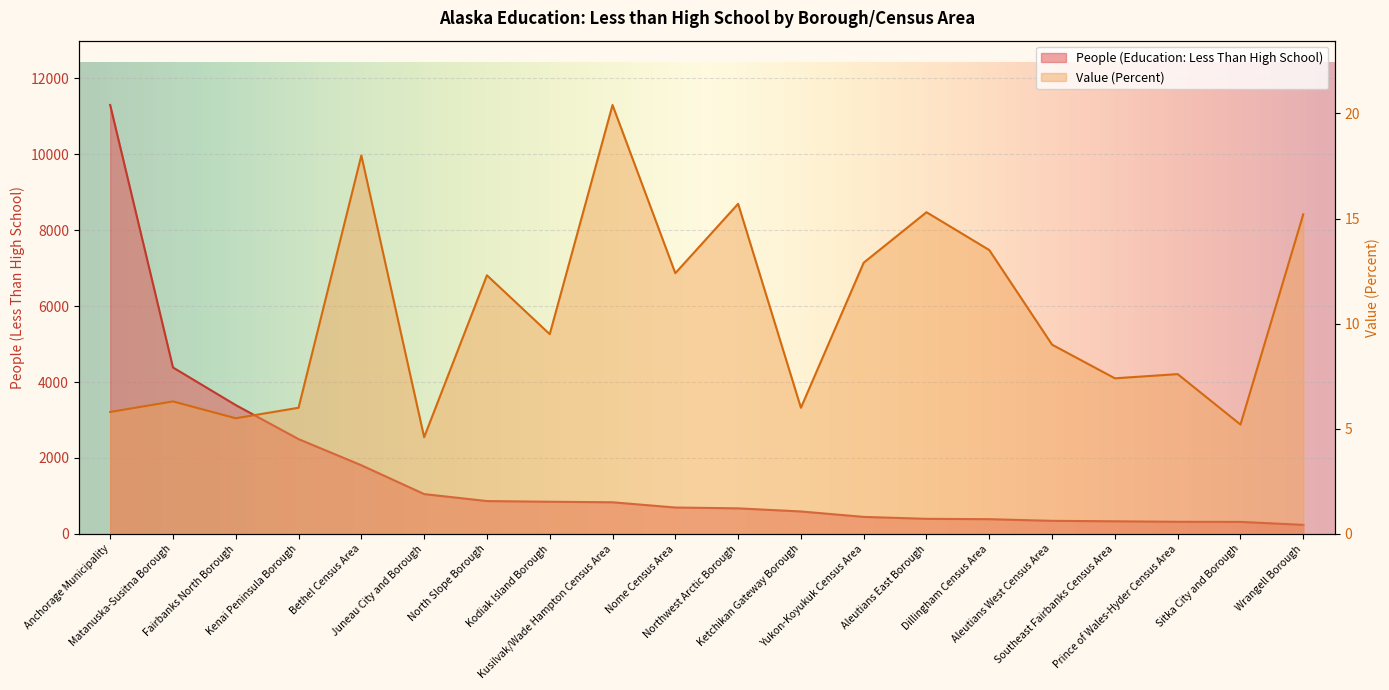

At which label does People (Education: Less Than High School) first exceed 695?

Anchorage Municipality